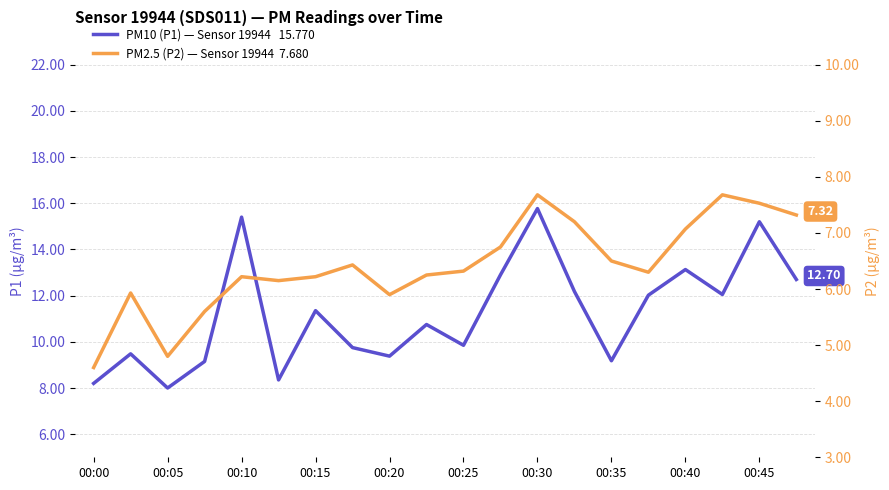

What are all the series names shown in the legend?

PM10 (P1) — Sensor 19944, PM2.5 (P2) — Sensor 19944